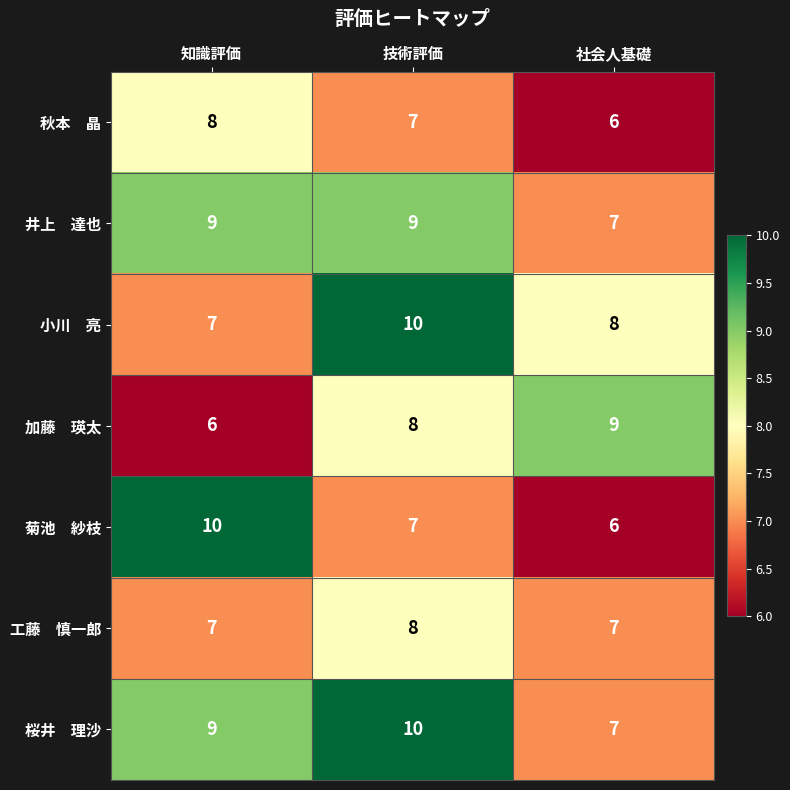

What is the maximum value shown in the chart?

10